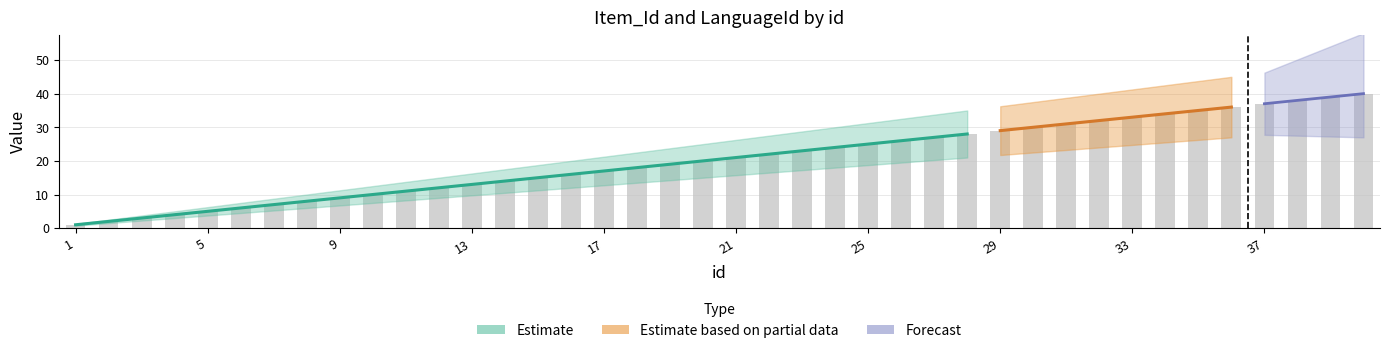

List the labels in order of value, largest first.

40, 39, 38, 37, 36, 35, 34, 33, 32, 31, 30, 29, 28, 27, 26, 25, 24, 23, 22, 21, 20, 19, 18, 17, 16, 15, 14, 13, 12, 11, 10, 9, 8, 7, 6, 5, 4, 3, 2, 1